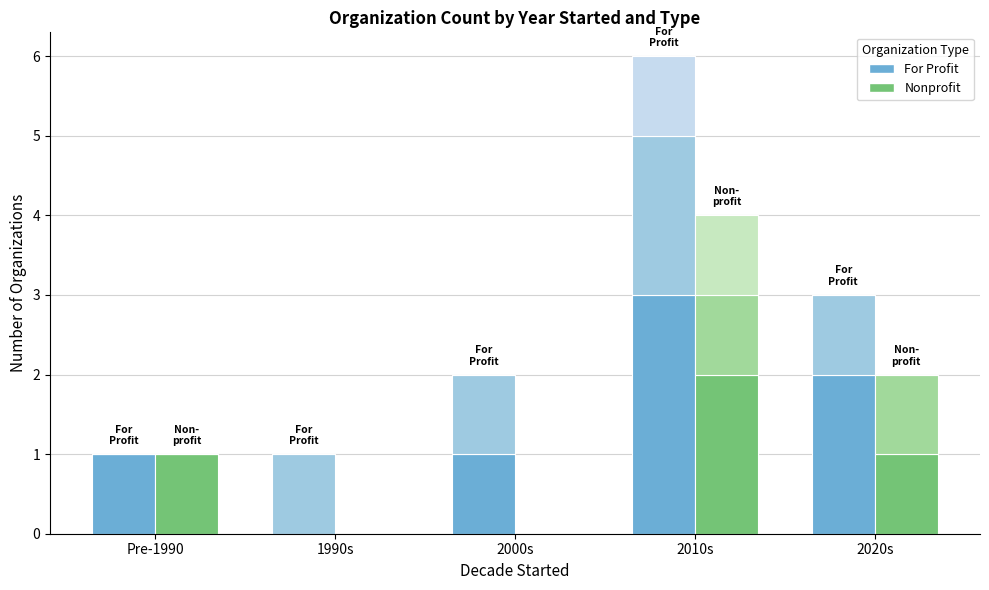

At which category is the sum across all series the highest?

2010s